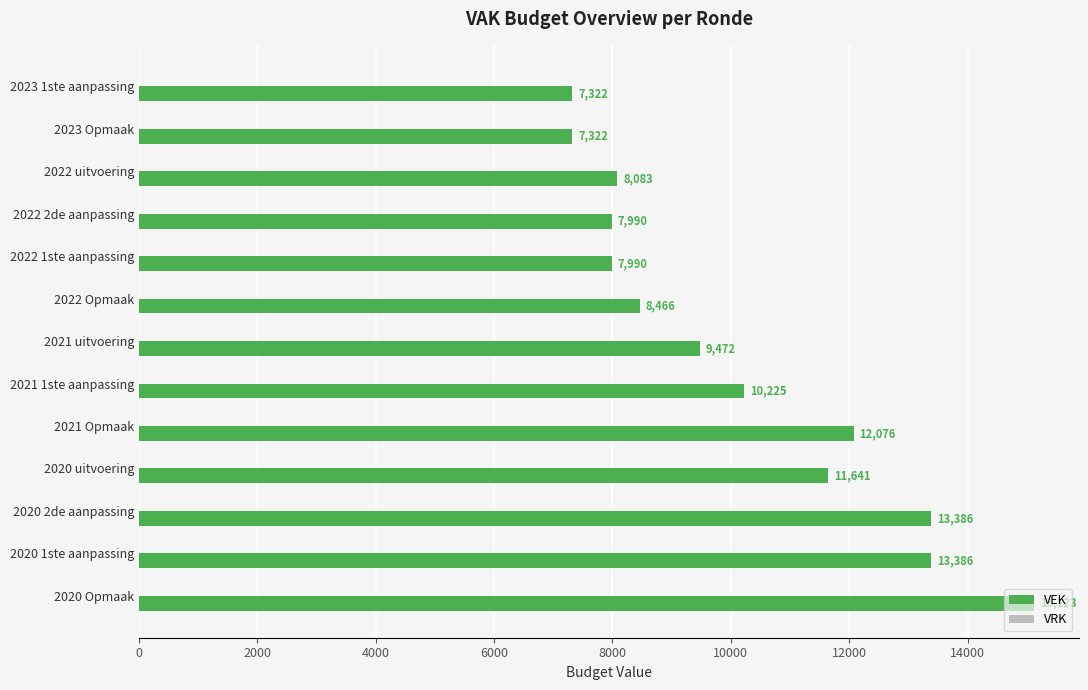

What position from the bottom is 2020 uitvoering?

4